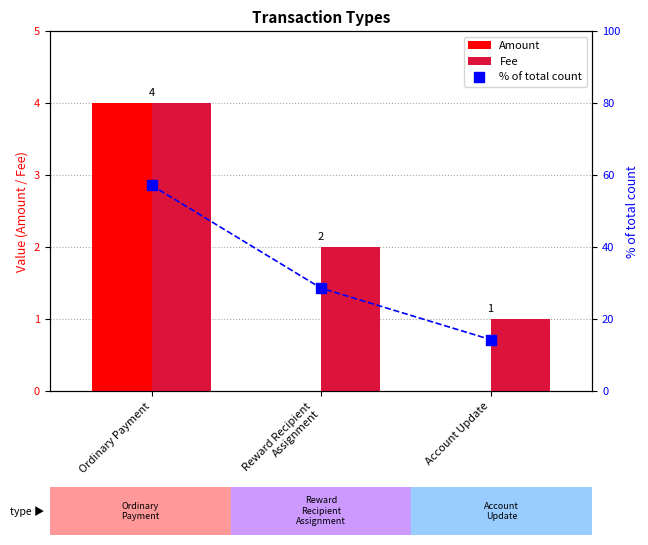

Which series contains the highest Y value?

% of total count